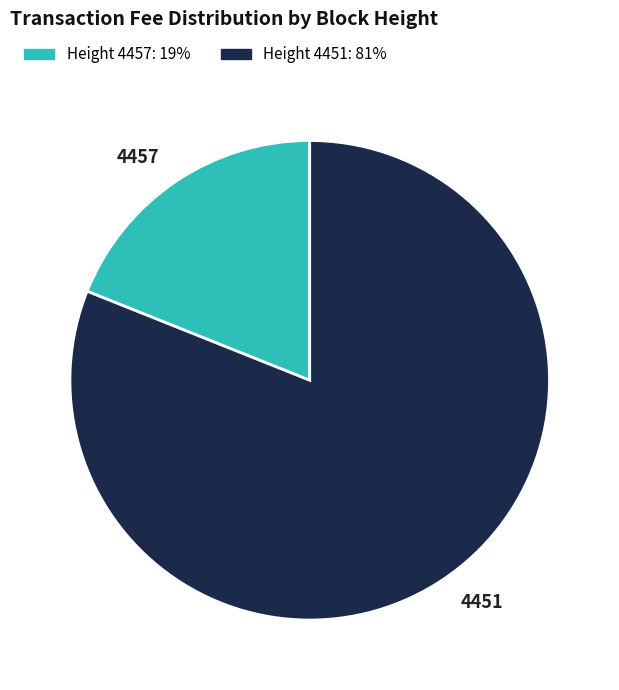

Which category accounts for the majority?

4451